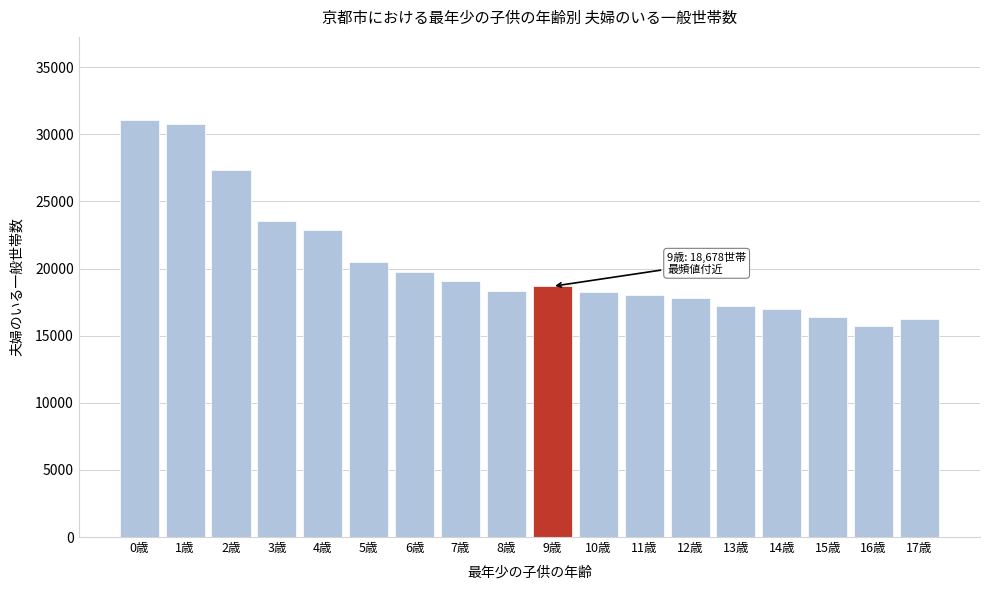

What is the change in value from 6歳 to 16歳?

-4008